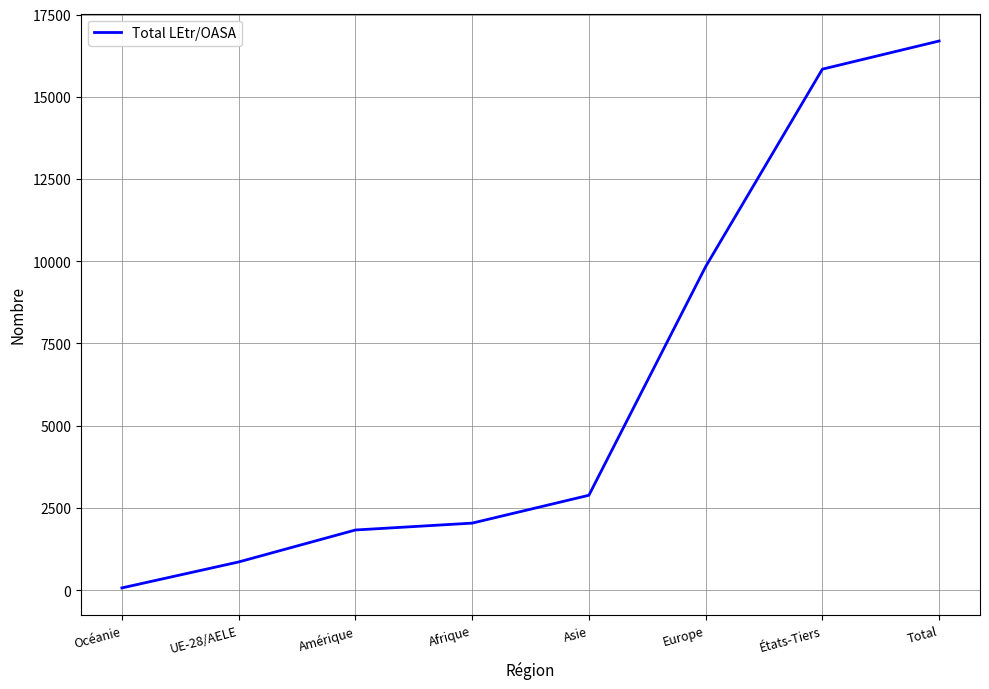

Rank the categories by value from lowest to highest.

Océanie, UE-28/AELE, Amérique, Afrique, Asie, Europe, États-Tiers, Total